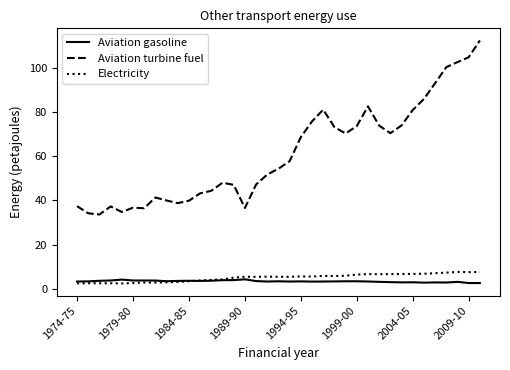

Which series has the largest total across all categories?

Aviation turbine fuel